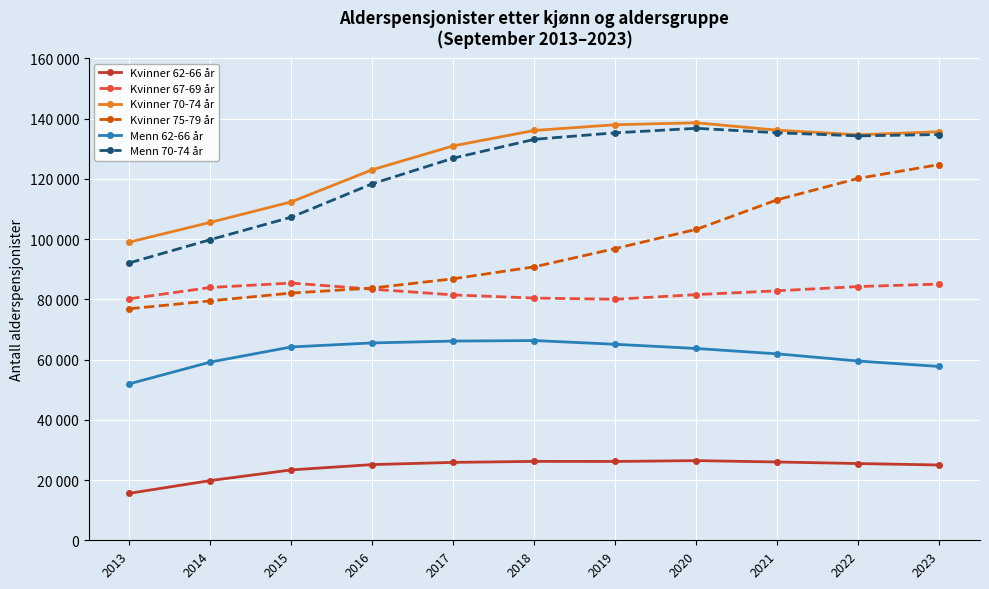

Which series has the largest range (max minus min)?

Kvinner 75-79 år